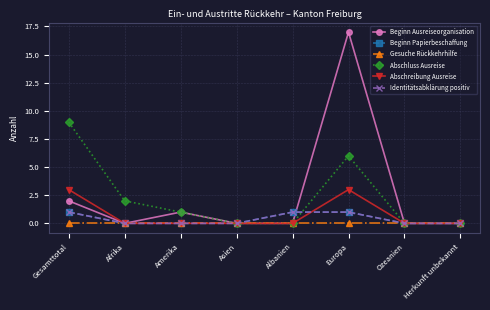

Does the chart have visible grid lines?

Yes